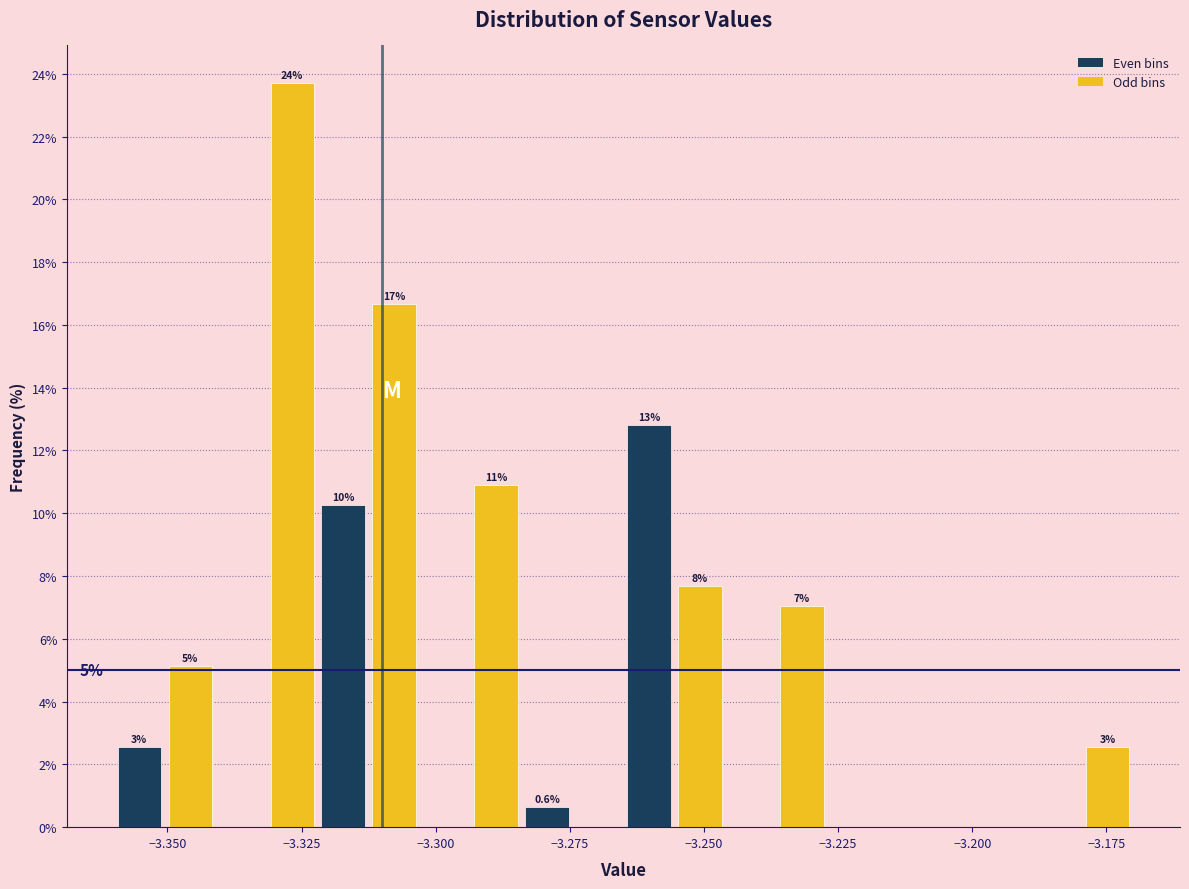

Around what value on the x-axis is the tallest bar? Give the approximate position of its centre, as read against the axis.

-3.325